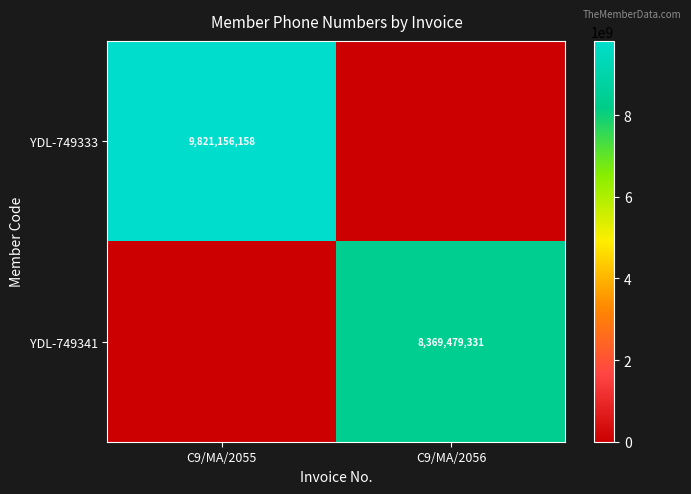

Is the value of YDL-749333 at C9/MA/2055 greater than the value of YDL-749341 at C9/MA/2056?

Yes